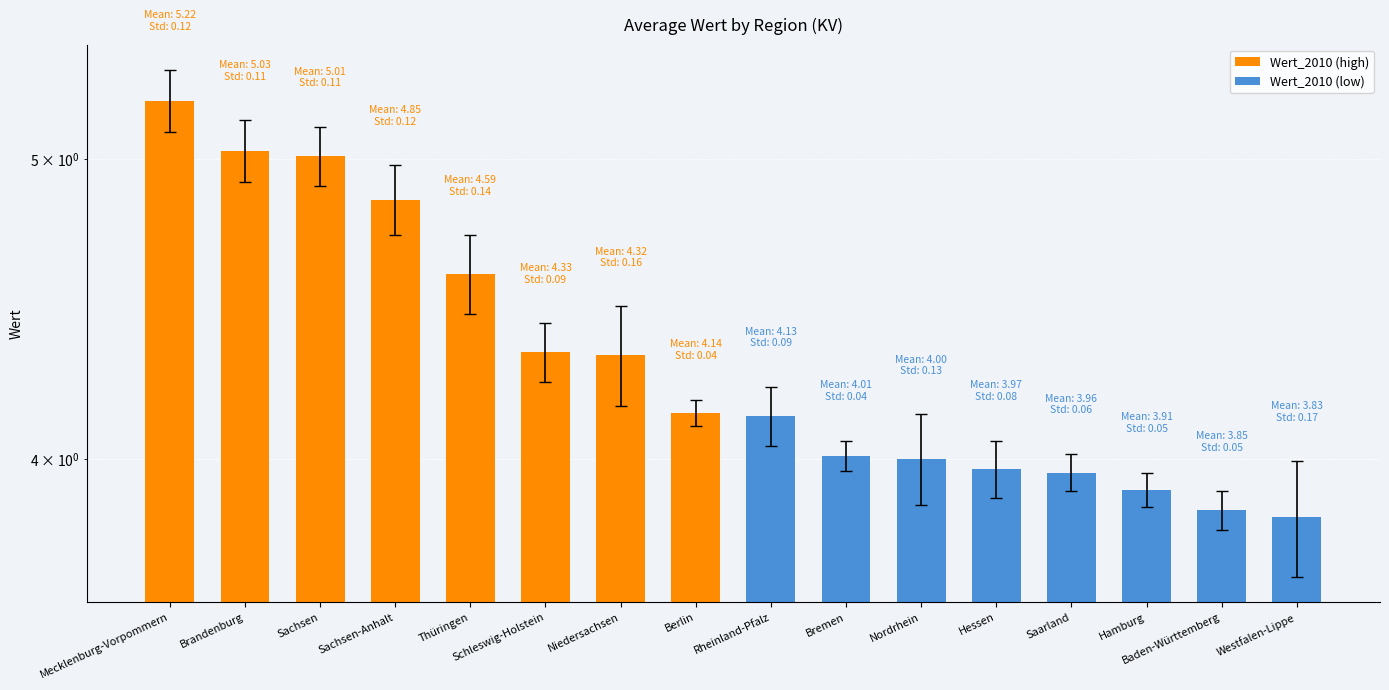

Rank the categories by value from lowest to highest.

Westfalen-Lippe, Baden-Württemberg, Hamburg, Saarland, Hessen, Nordrhein, Bremen, Rheinland-Pfalz, Berlin, Niedersachsen, Schleswig-Holstein, Thüringen, Sachsen-Anhalt, Sachsen, Brandenburg, Mecklenburg-Vorpommern